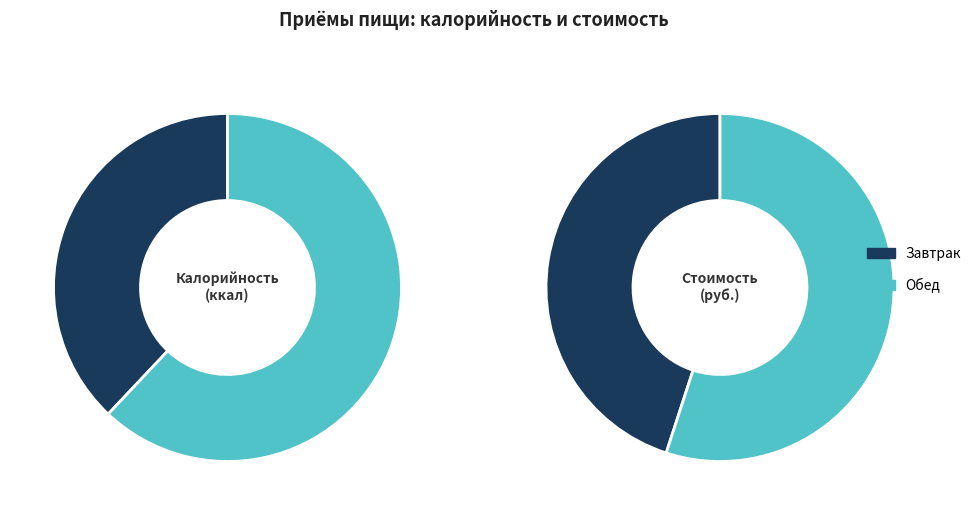

How many segments does this pie chart have?

2